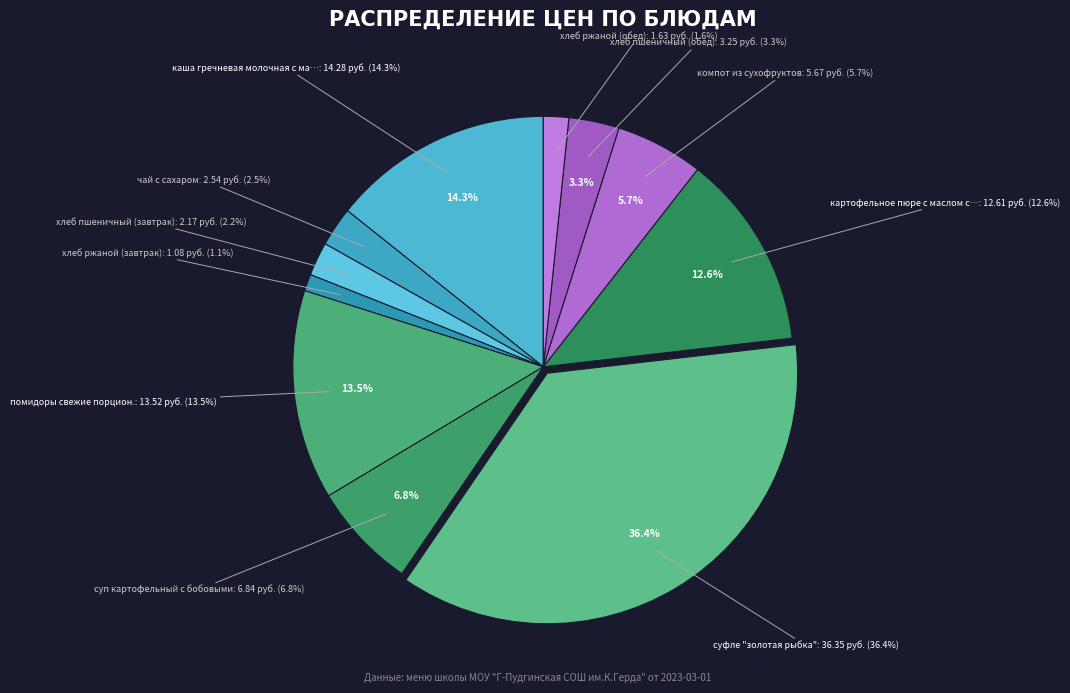

Is there a majority slice in this chart?

No